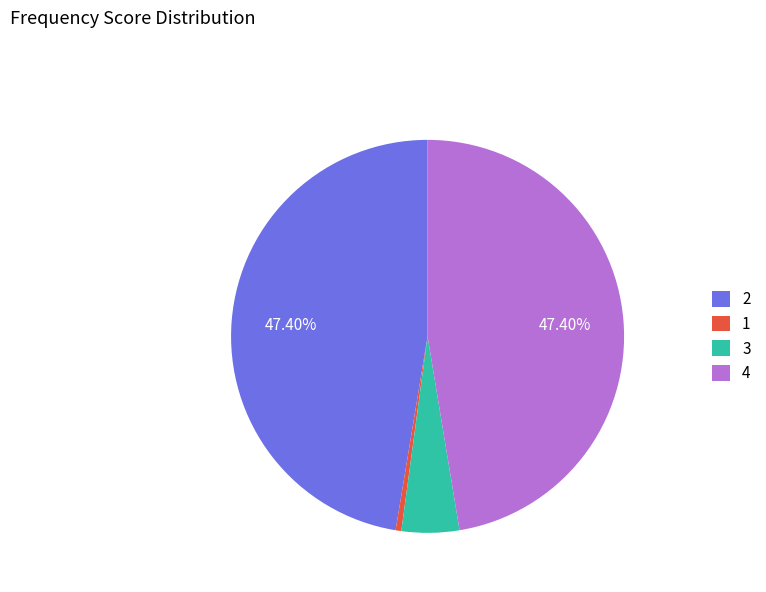

Does 2 represent more than half of the total?

No